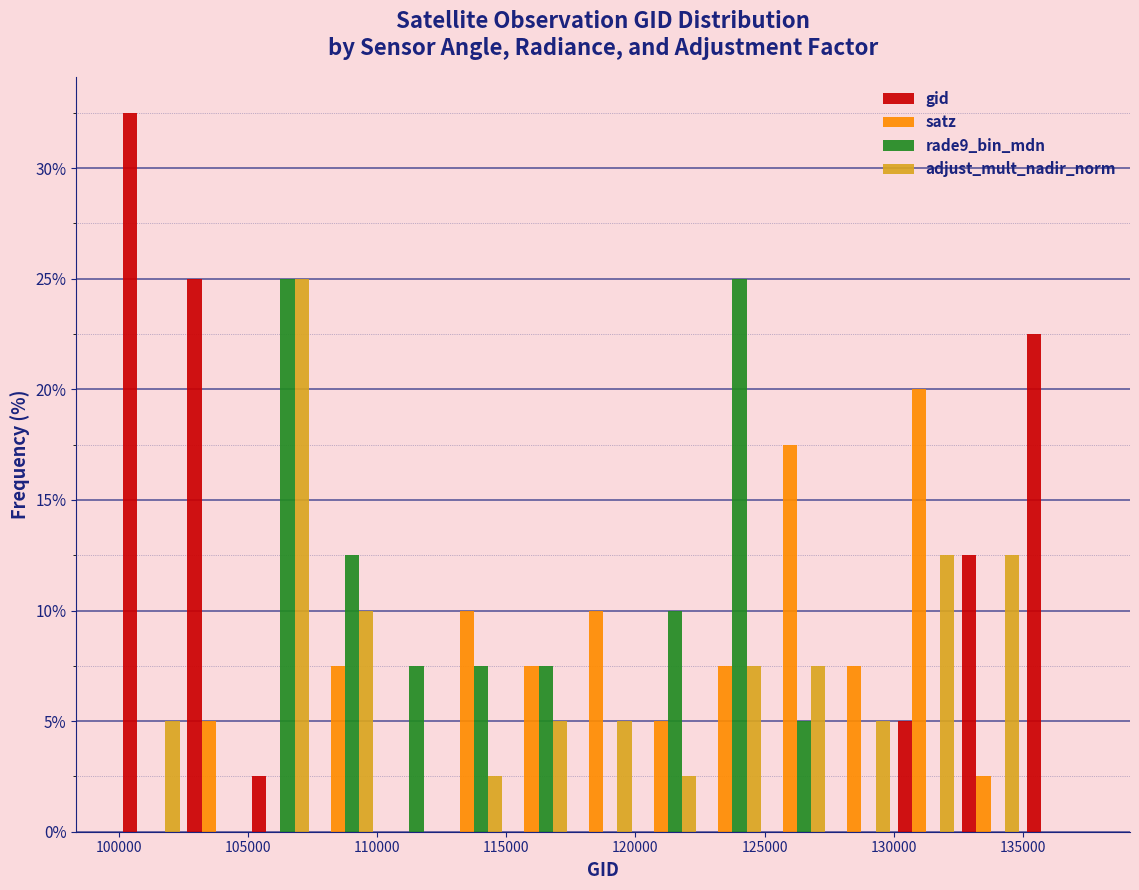

Reading left to right, transcribe this chart: for each range on the x-axis, give the height of each series' bar. The values are not printed on the chart, so give them approximately, as read against the axis.

100000 to 102500: gid=32.5	satz=0	rade9_bin_mdn=0	adjust_mult_nadir_norm=5.0
102500 to 105000: gid=25.0	satz=5.0	rade9_bin_mdn=0	adjust_mult_nadir_norm=0
105000 to 107500: gid=2.5	satz=0	rade9_bin_mdn=25.0	adjust_mult_nadir_norm=25.0
107500 to 110000: gid=0	satz=7.5	rade9_bin_mdn=12.5	adjust_mult_nadir_norm=10.0
110000 to 112500: gid=0	satz=0	rade9_bin_mdn=7.5	adjust_mult_nadir_norm=0
112500 to 115000: gid=0	satz=10.0	rade9_bin_mdn=7.5	adjust_mult_nadir_norm=2.5
115000 to 117500: gid=0	satz=7.5	rade9_bin_mdn=7.5	adjust_mult_nadir_norm=5.0
117500 to 120000: gid=0	satz=10.0	rade9_bin_mdn=0	adjust_mult_nadir_norm=5.0
120000 to 122500: gid=0	satz=5.0	rade9_bin_mdn=10.0	adjust_mult_nadir_norm=2.5
122500 to 125000: gid=0	satz=7.5	rade9_bin_mdn=25.0	adjust_mult_nadir_norm=7.5
125000 to 127500: gid=0	satz=17.5	rade9_bin_mdn=5.0	adjust_mult_nadir_norm=7.5
127500 to 130000: gid=0	satz=7.5	rade9_bin_mdn=0	adjust_mult_nadir_norm=5.0
130000 to 132500: gid=5.0	satz=20.0	rade9_bin_mdn=0	adjust_mult_nadir_norm=12.5
132500 to 135000: gid=12.5	satz=2.5	rade9_bin_mdn=0	adjust_mult_nadir_norm=12.5
135000 to 137500: gid=22.5	satz=0	rade9_bin_mdn=0	adjust_mult_nadir_norm=0